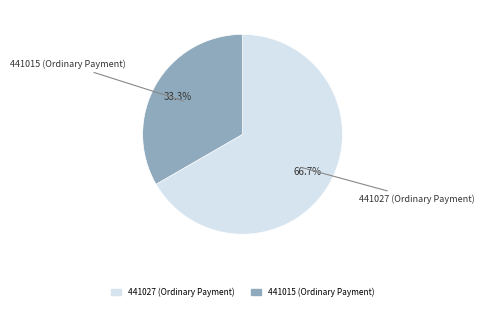

To the nearest percent, what is the average slice percentage?

50%